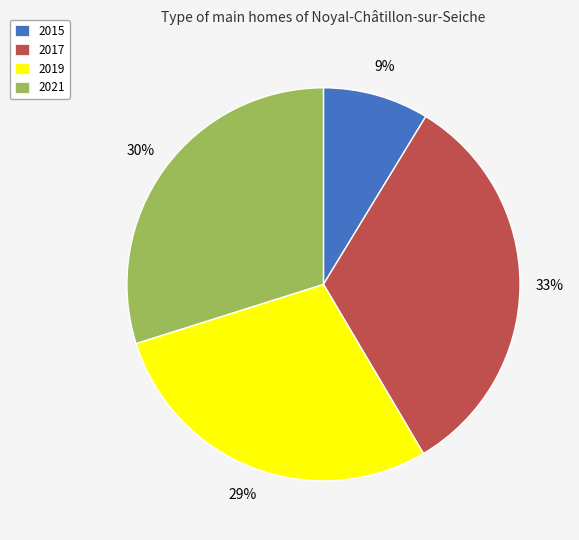

Count the number of slices in the pie.

4